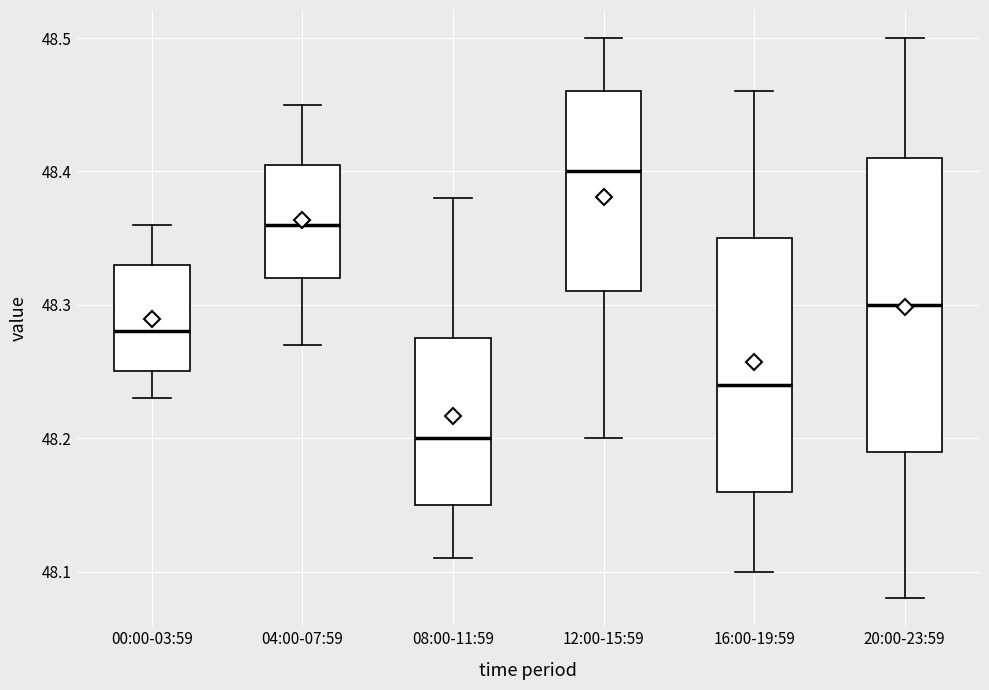

Which box's median line is the lowest?

08:00-11:59